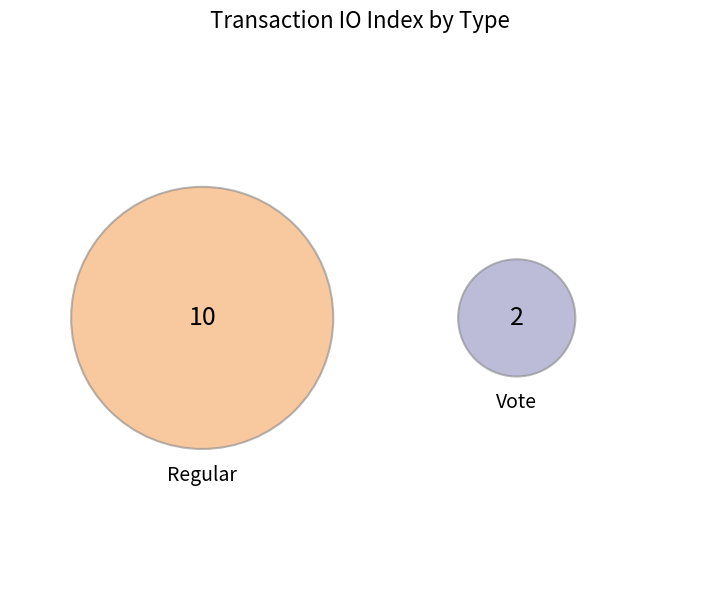

To the nearest percent, what is the difference between the Regular and Vote slice percentages?

67%